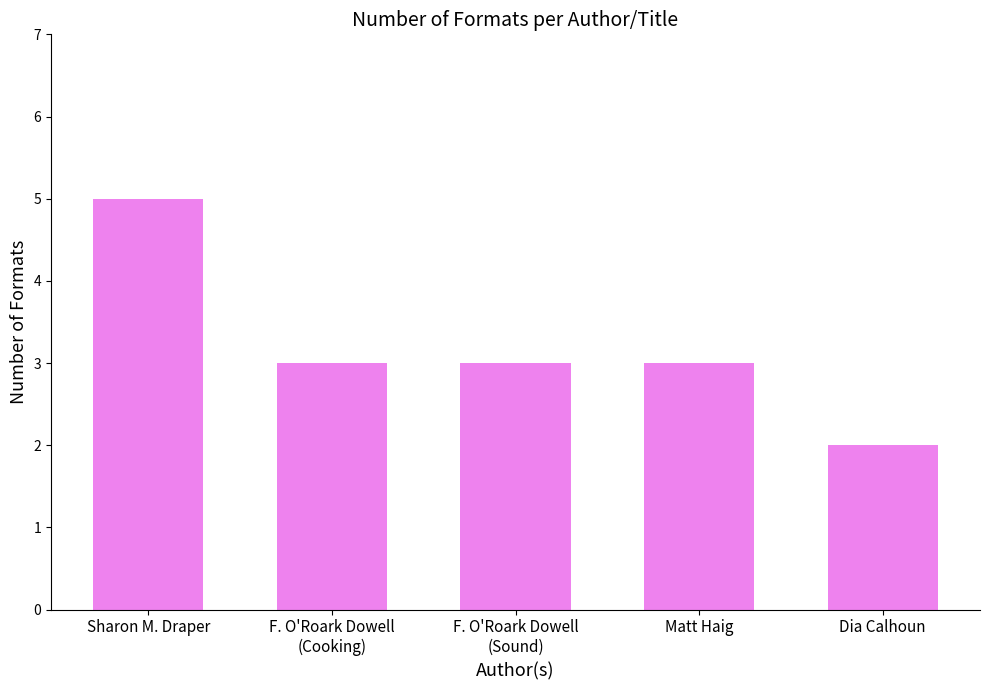

How many values are between 3 and 4?

3